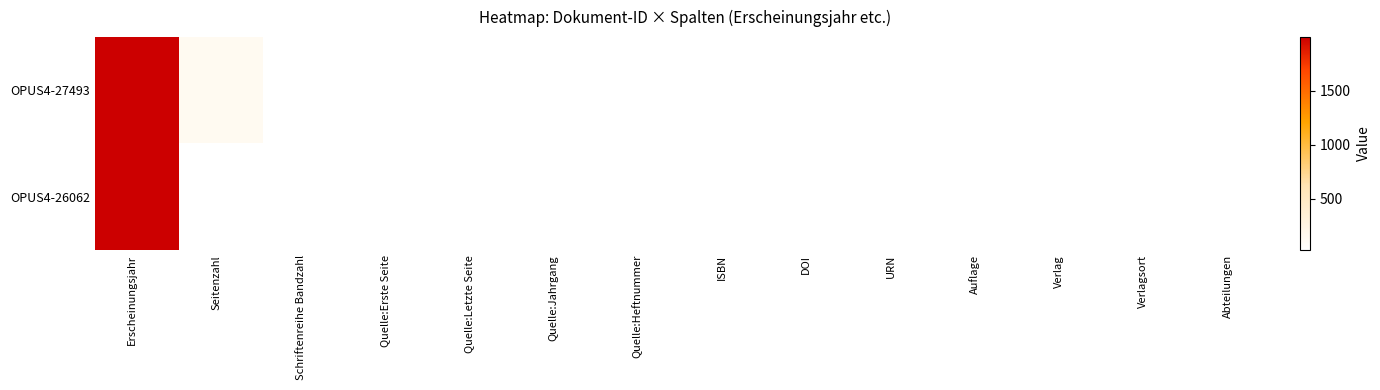

List the series in order of their peak value, lowest first.

OPUS4-27493, OPUS4-26062